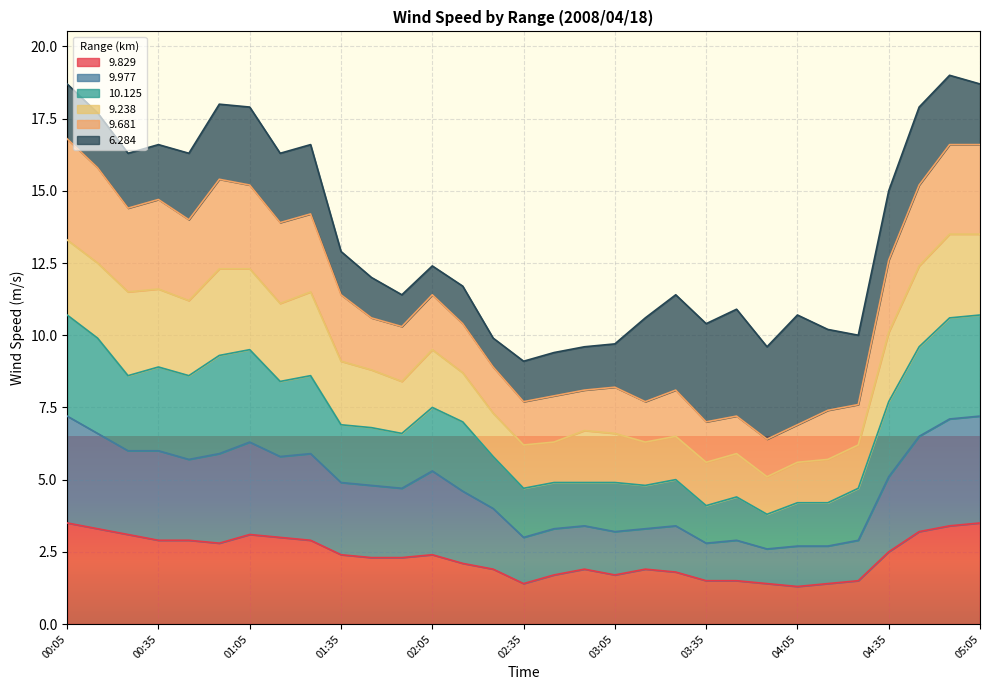

What is the sum of all   9.829 values?

72.5